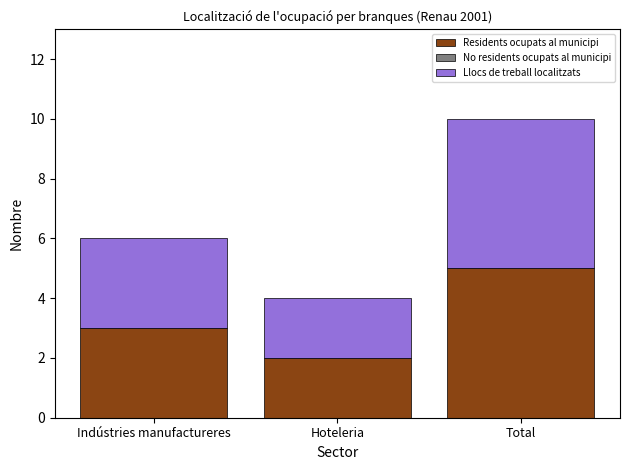

Reading left to right, list the values for the Residents ocupats al municipi series.

Indústries manufactureres=3	Hoteleria=2	Total=5